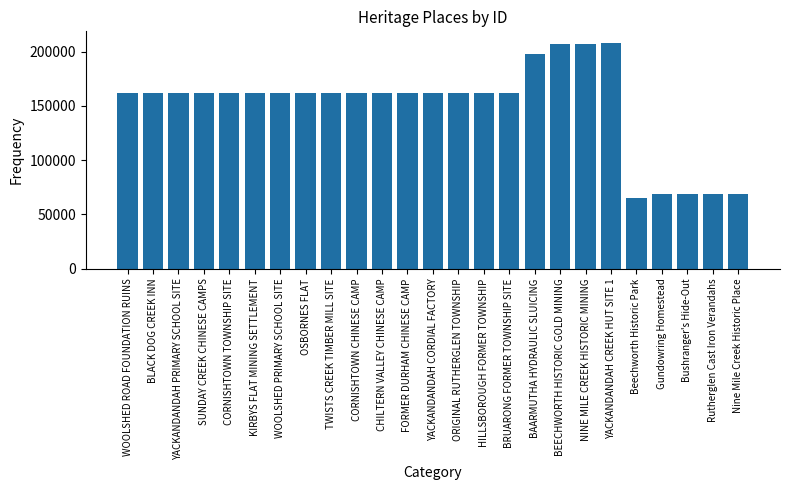

What is the greatest value displayed?

208352